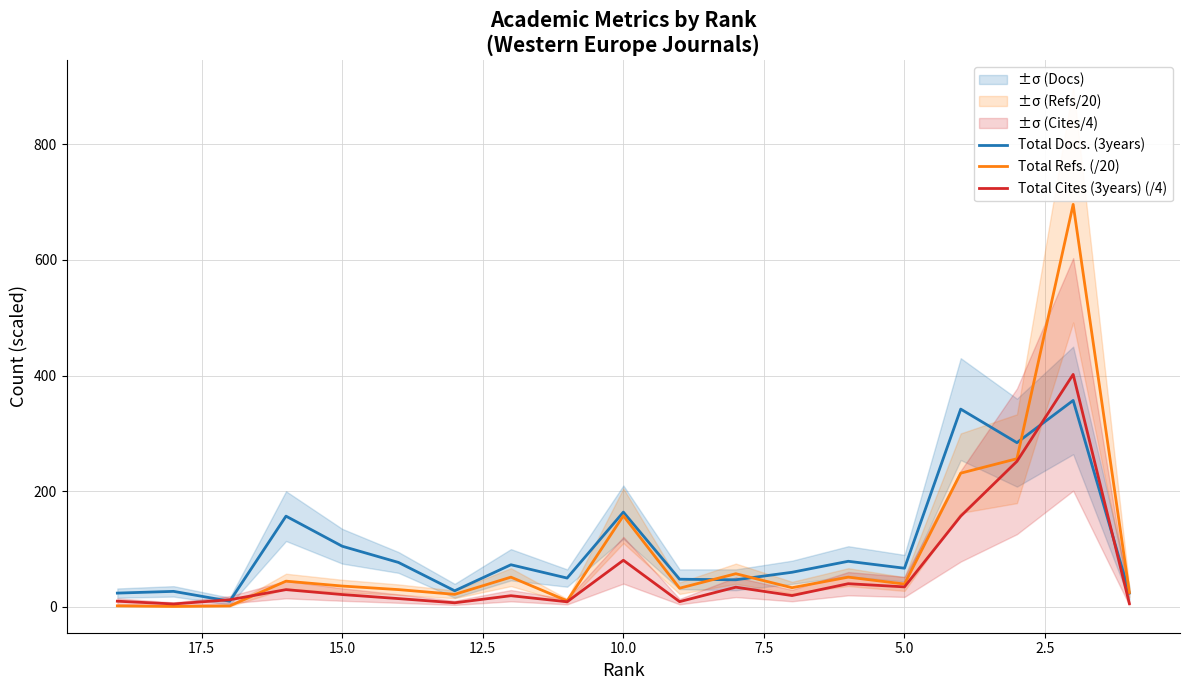

At how many categories does at least one series exceed 412?

1